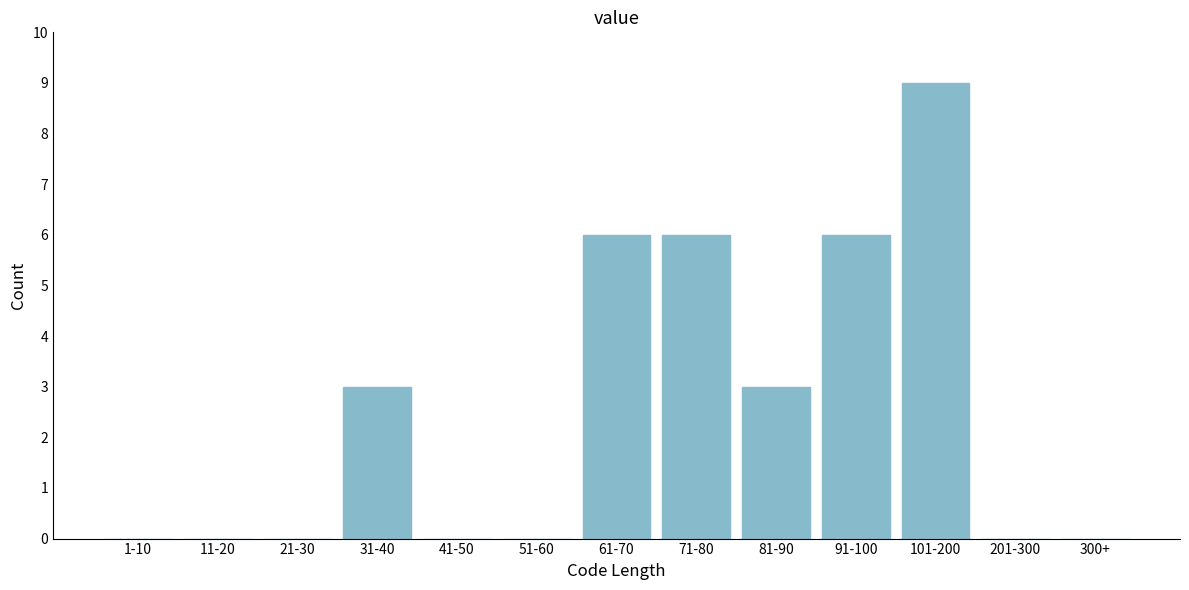

Reading left to right, list all the values displayed in this chart.

1-10=0	11-20=0	21-30=0	31-40=3	41-50=0	51-60=0	61-70=6	71-80=6	81-90=3	91-100=6	101-200=9	201-300=0	300+=0